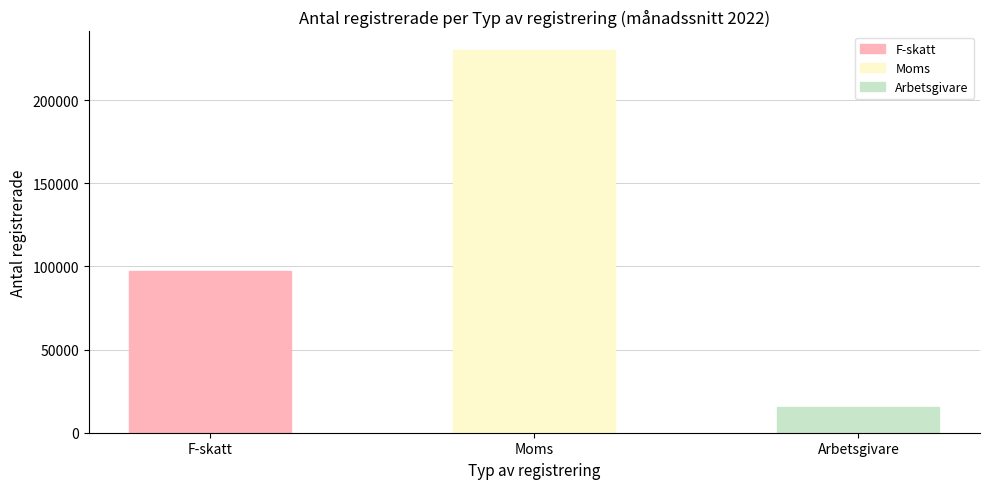

What are all the series names shown in the legend?

F-skatt, Moms, Arbetsgivare